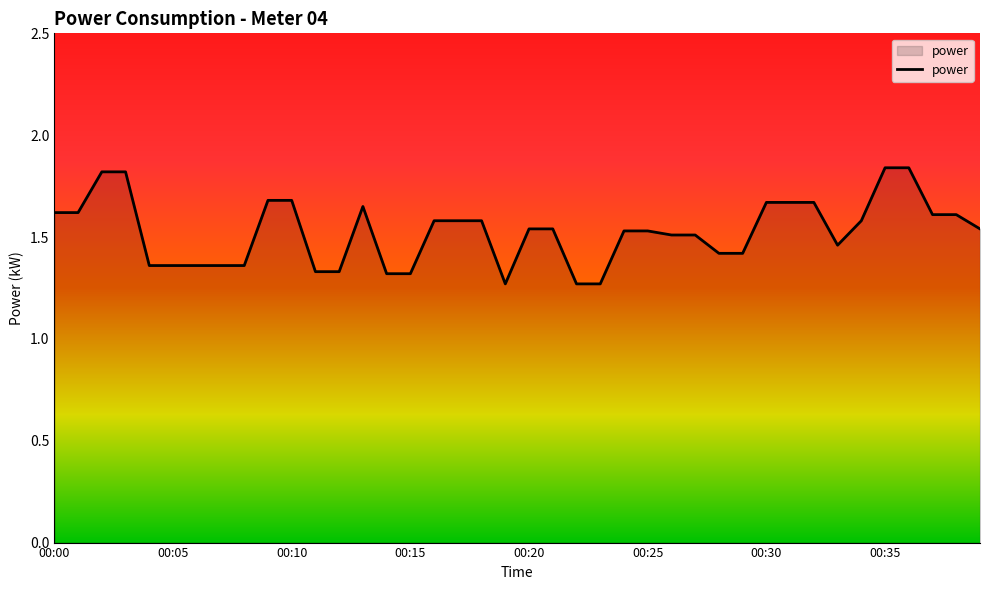

What is the difference between the maximum and minimum values?

0.6